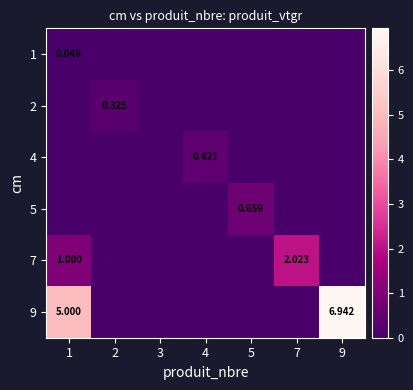

Which category has the highest value in the 9 series?

9